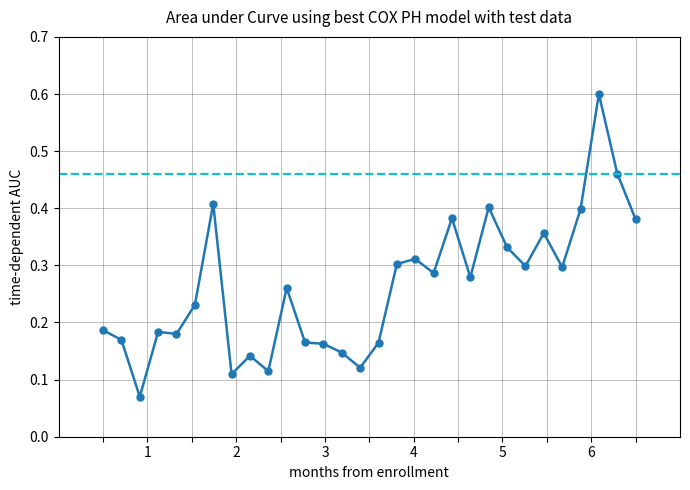

Does the chart display data point markers on the line(s)?

Yes